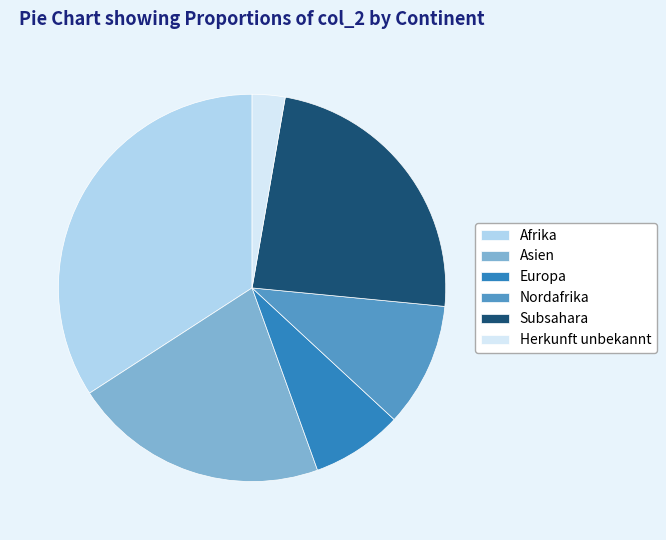

Which has a higher value, Herkunft unbekannt or Asien?

Asien